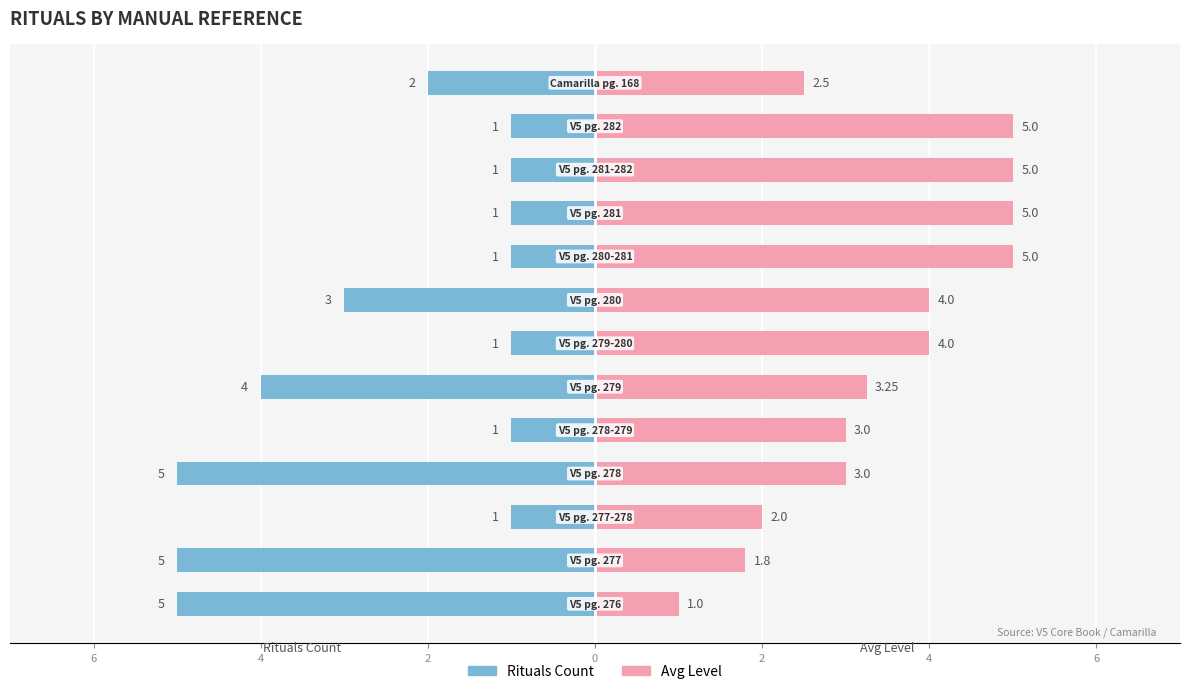

What is the difference between the maximum and minimum values in the Rituals Count series?

4.0